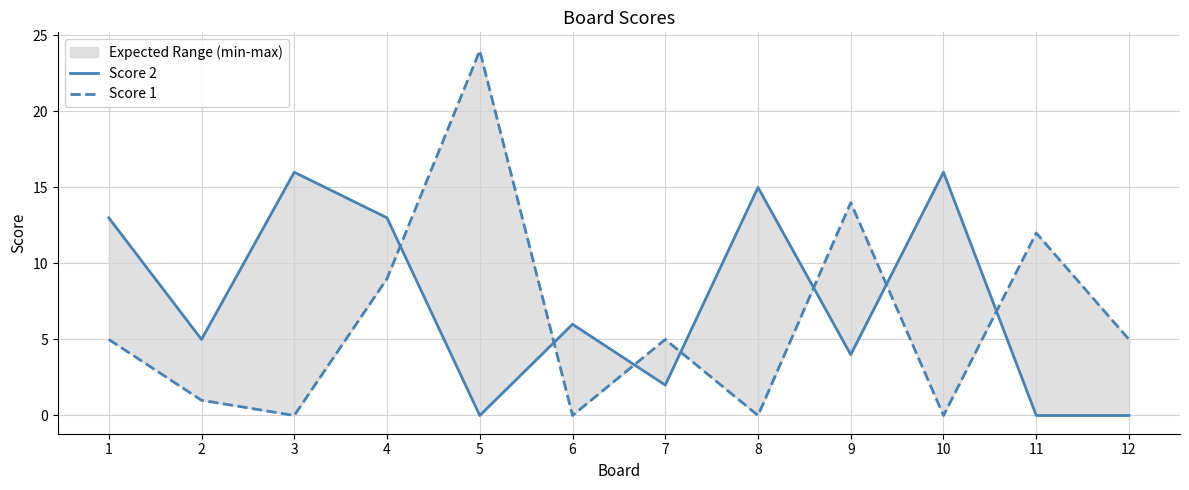

At which category is the sum across all series the highest?

5